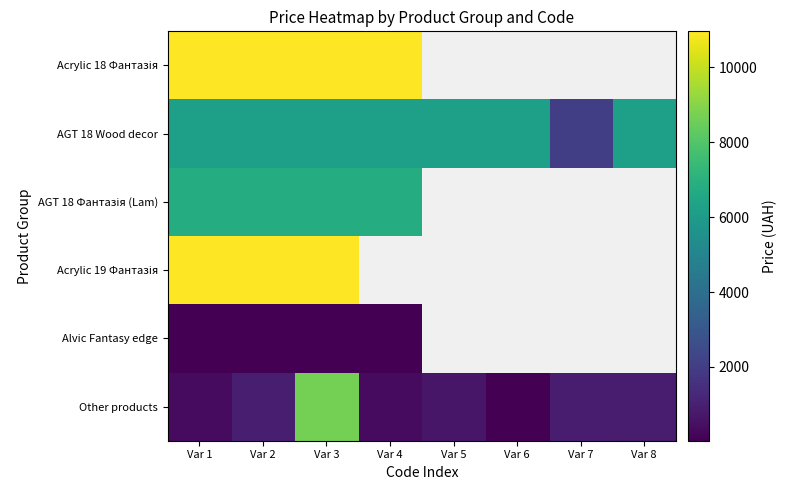

What is the average value of the Other products series?

1603.7